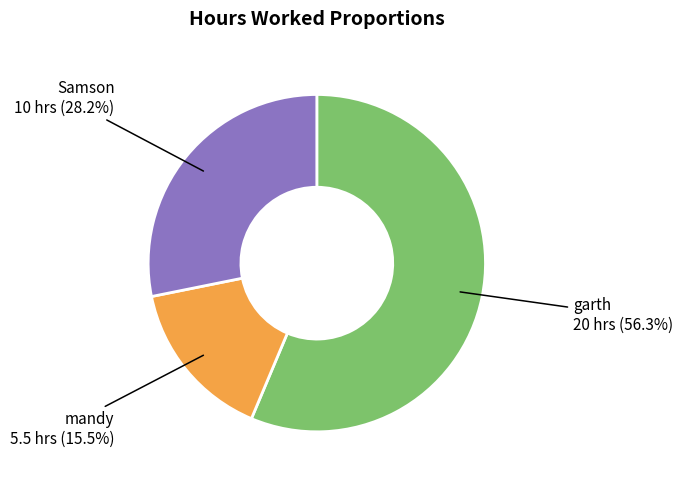

Is there a majority slice in this chart?

Yes